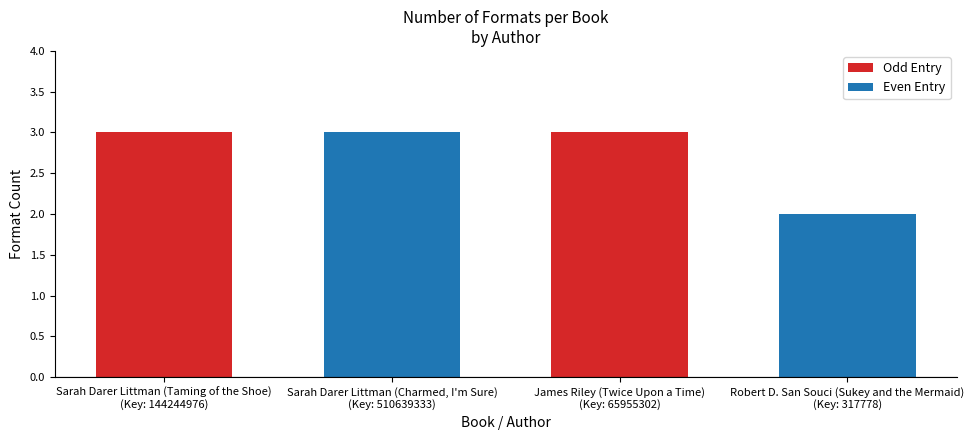

What is the value of the Odd Entry bar at the 2nd from the left?

3